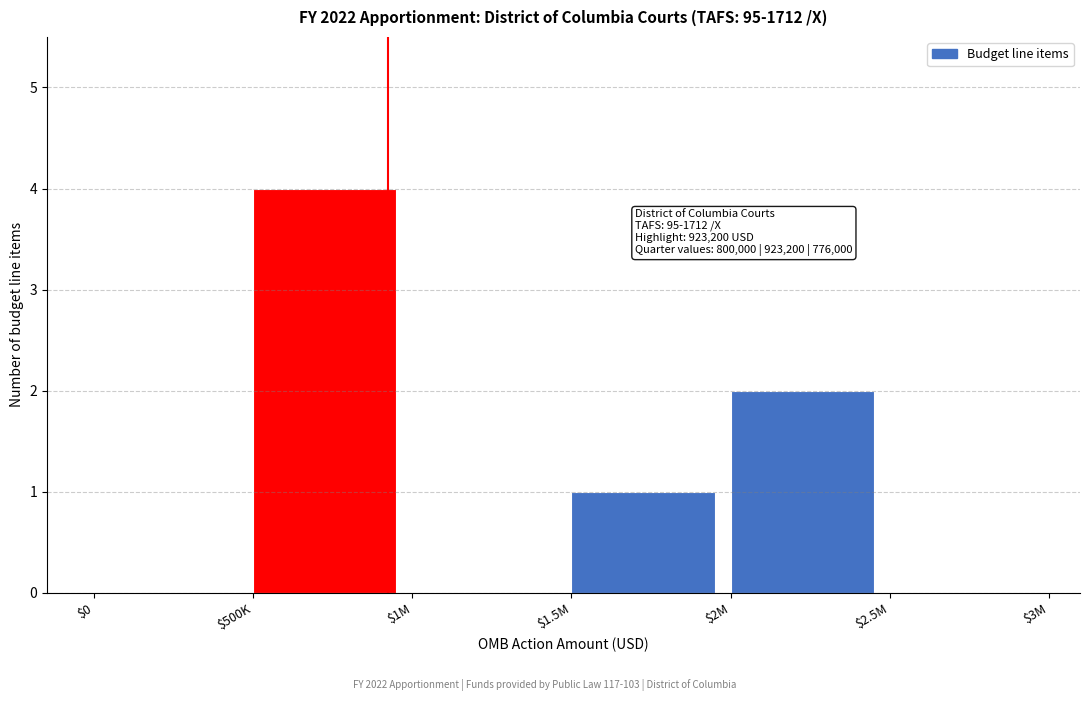

At which category does the chart reach its peak across all series?

$500K